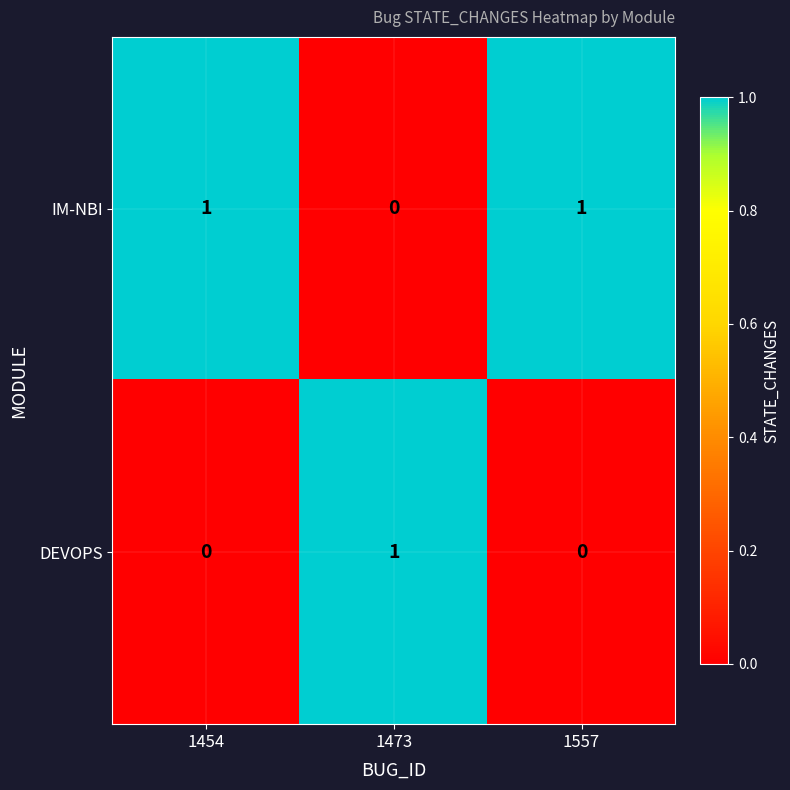

List the series in order of their overall mean, lowest first.

DEVOPS, IM-NBI